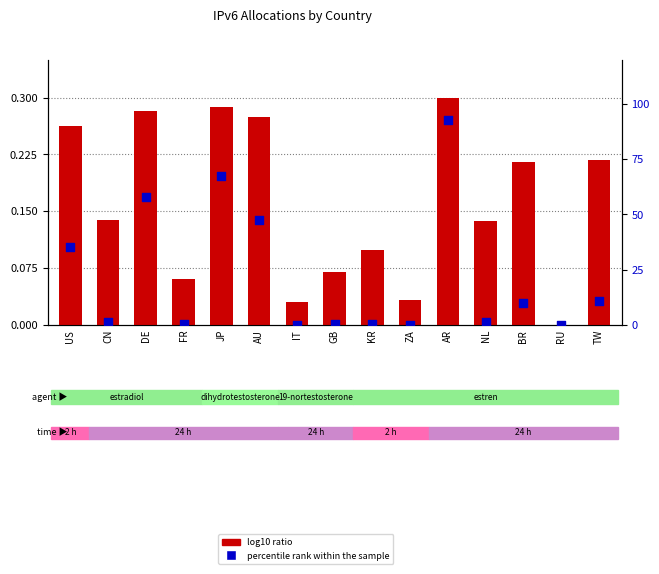

Is the value of log10 ratio at BR greater than the value of percentile rank within the sample at RU?

Yes